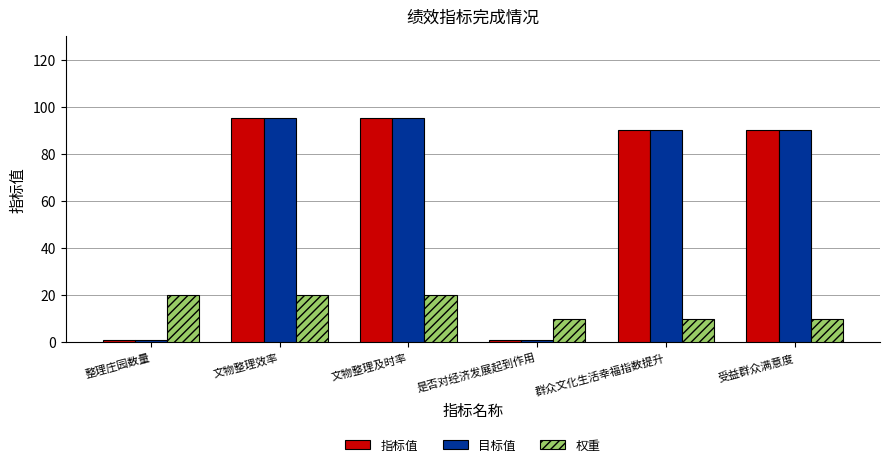

True or false: 权重 has a value of 20 at 文物整理及时率.

True